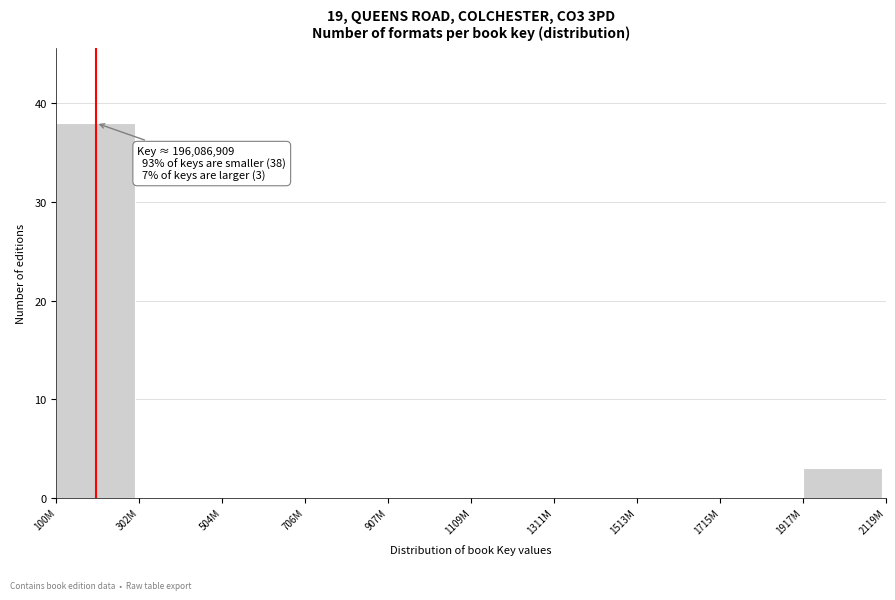

Reading left to right, list all the values displayed in this chart.

100M=38	302M=0	504M=0	706M=0	907M=0	1109M=0	1311M=0	1513M=0	1715M=0	1917M=3